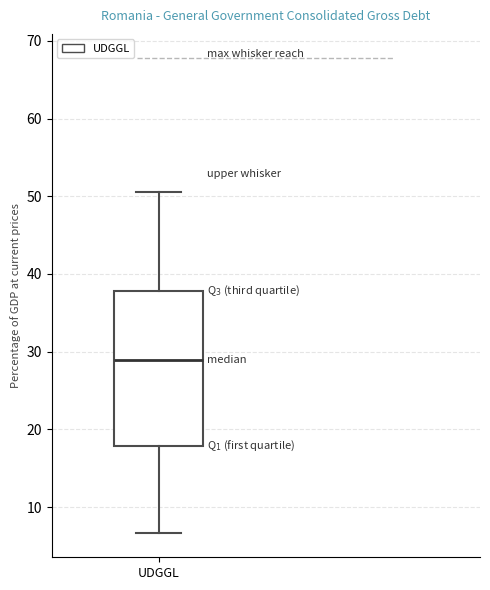

Transcribe this box plot: give where the median line is, the range the box spans, and where the two whiskers end, as read against the y-axis. The values are not printed on the chart, so give them approximately, as read against the axis.

median 29, box 18 to 38, whiskers 7 to 51